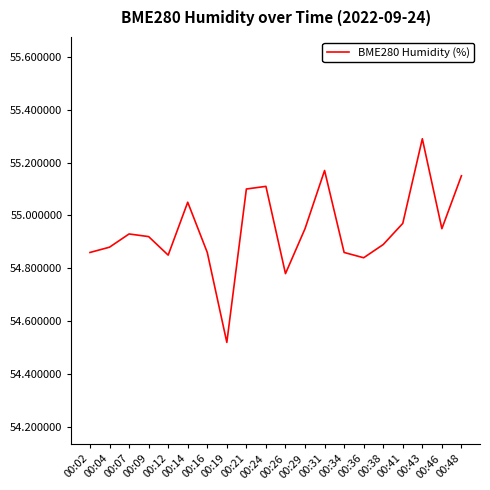

What is the difference between the maximum and minimum values?

0.8